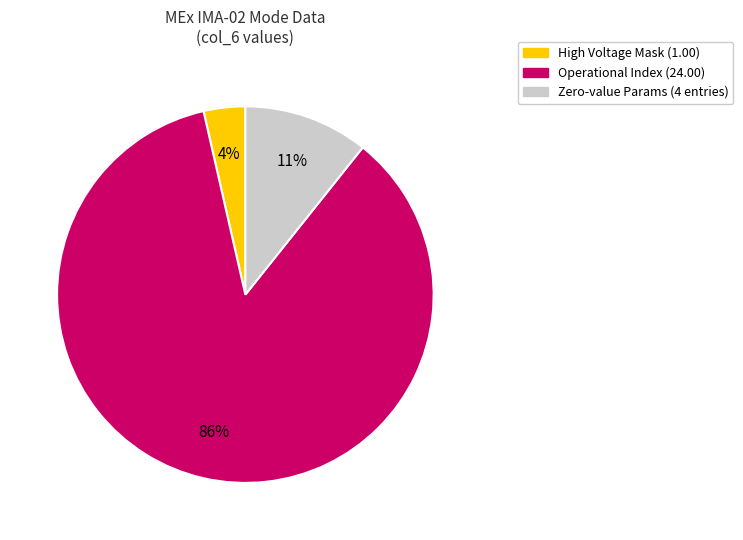

Is there a majority slice in this chart?

Yes